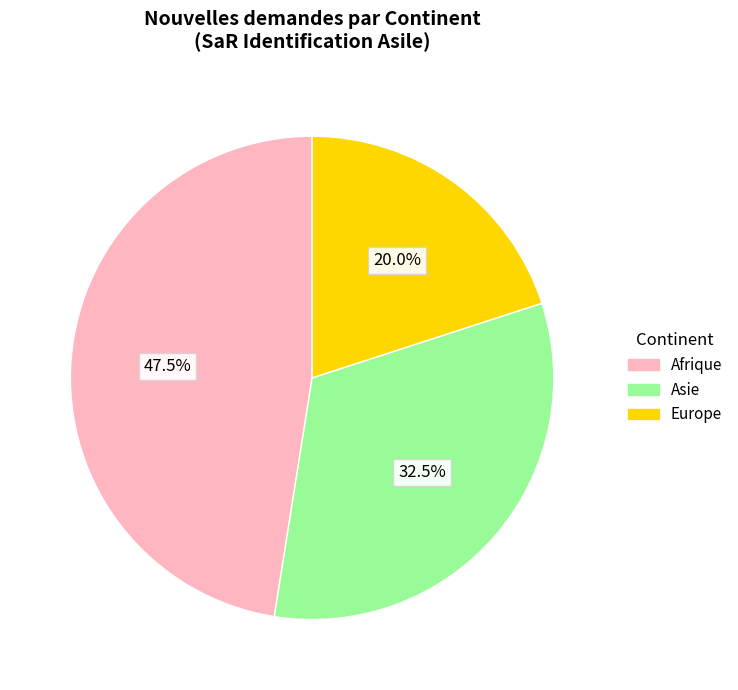

Does any single category account for the majority?

No